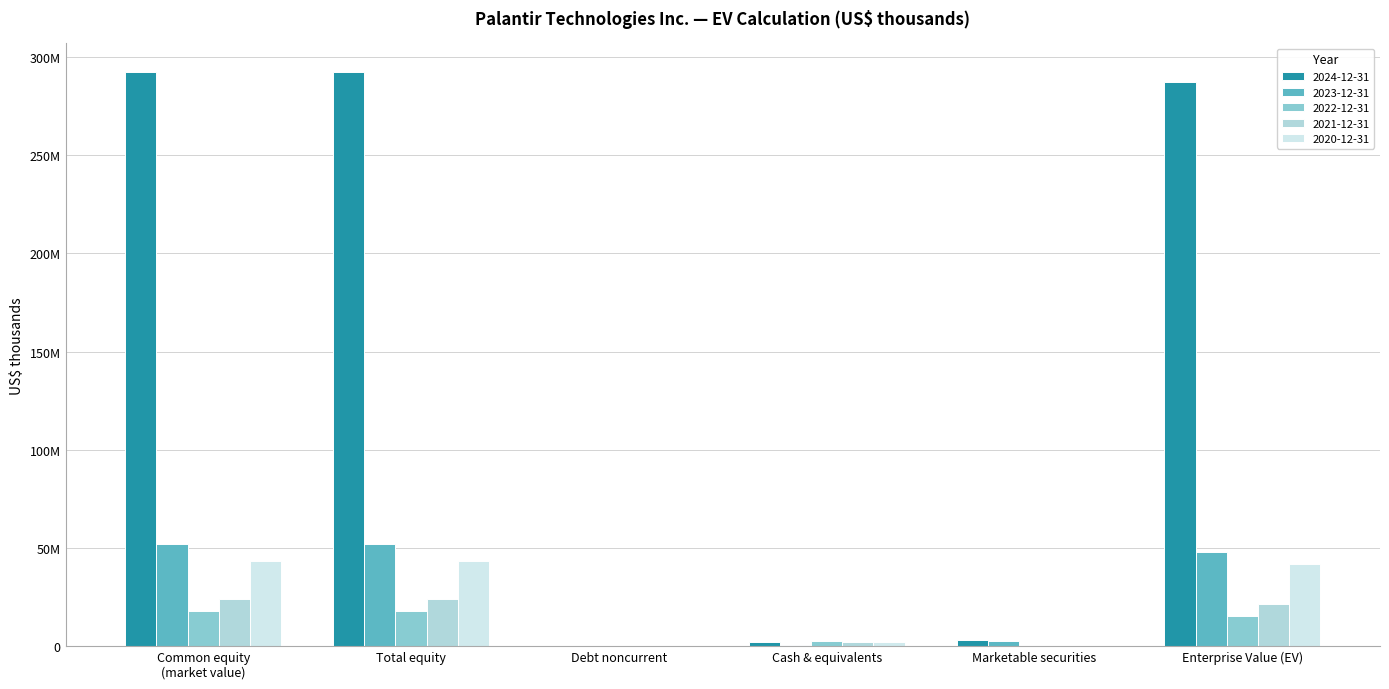

What is the average value of the 2021-12-31 series?

12008150